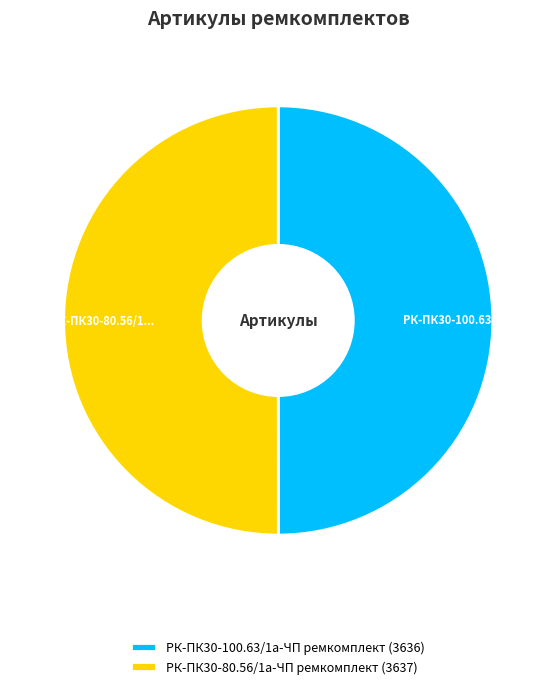

Combined, do РК-ПК30-80.56/1а-ЧП ремкомплект and РК-ПК30-100.63/1а-ЧП ремкомплект account for over 50%?

Yes